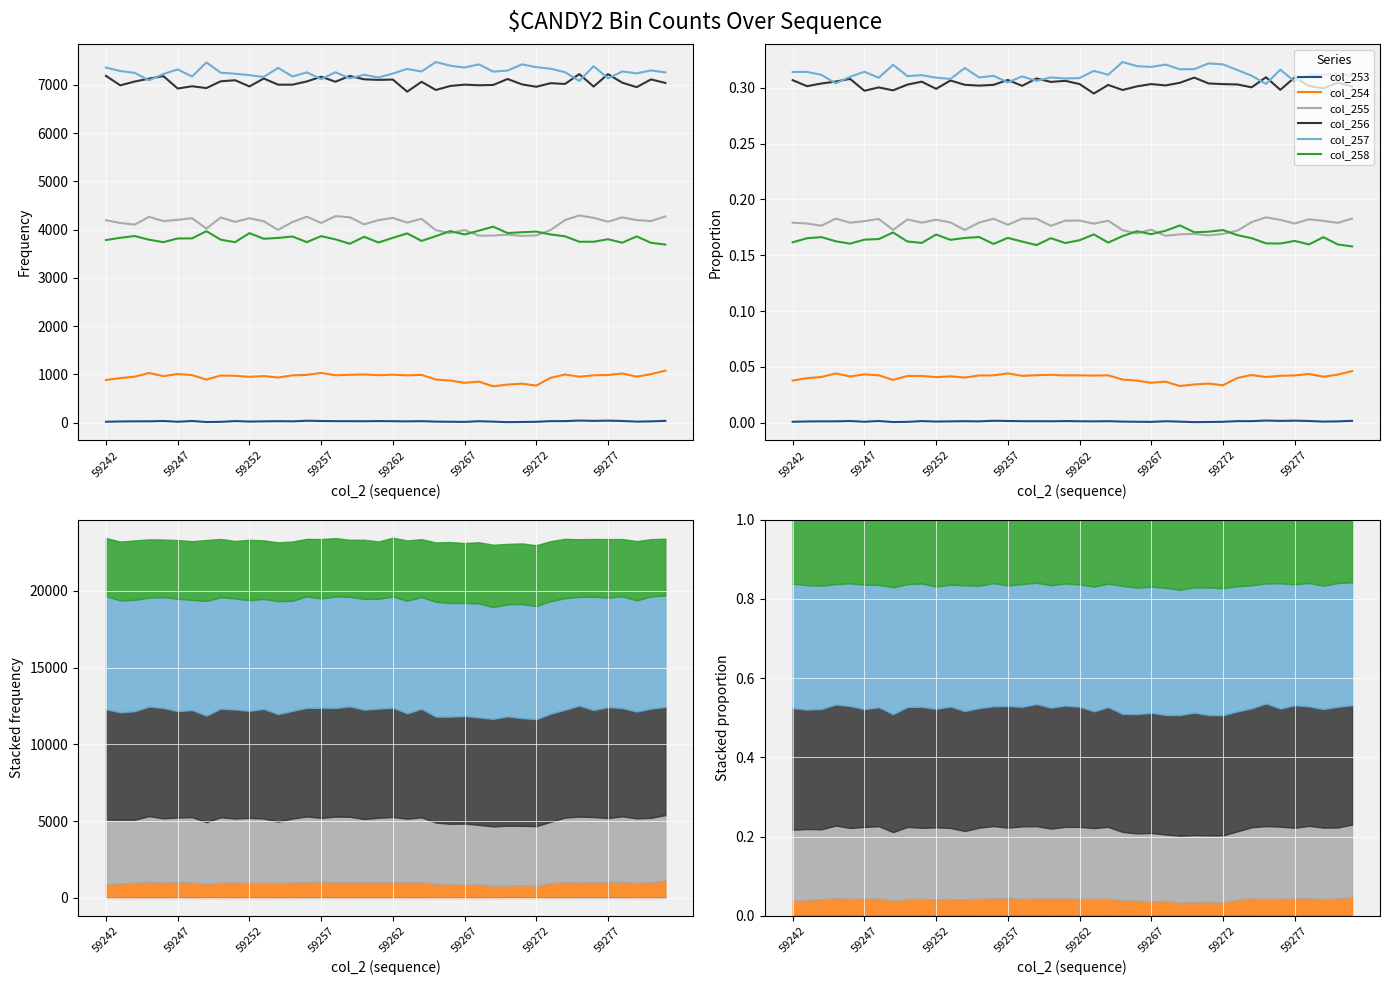

The value of col_258 at 59252 is 0.2. True or false?

False